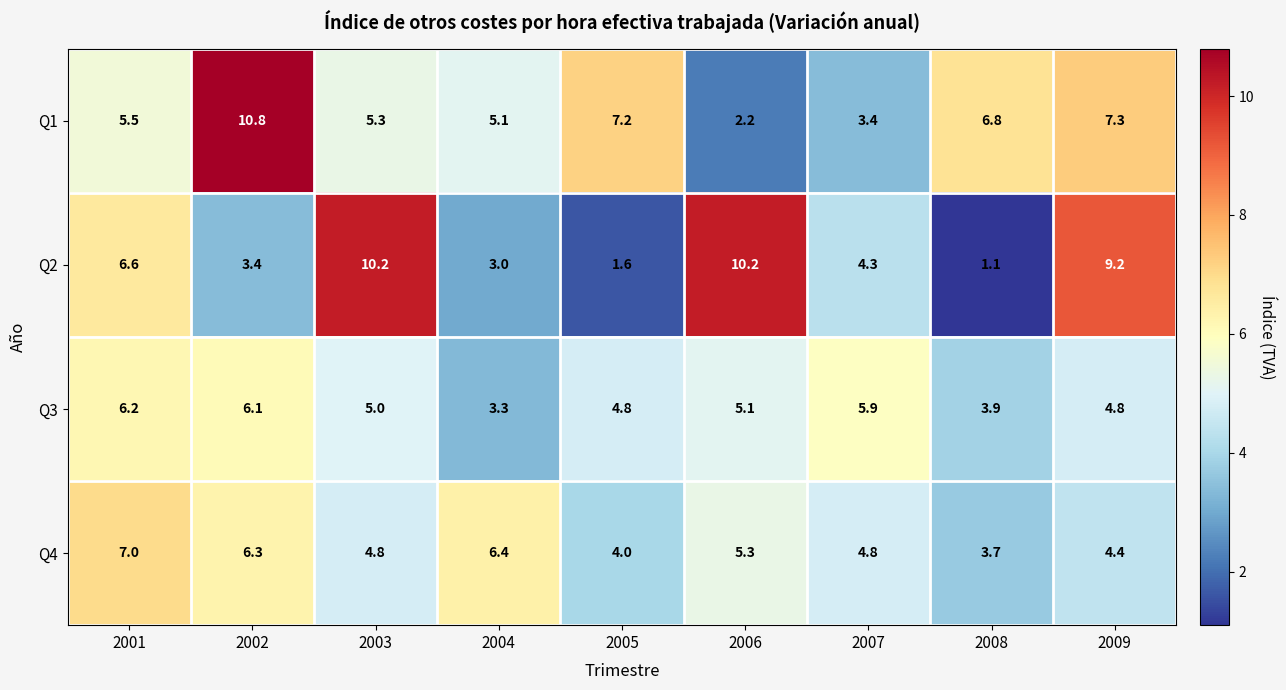

What is the difference between the second highest and second lowest values in the Q3 series?

2.2